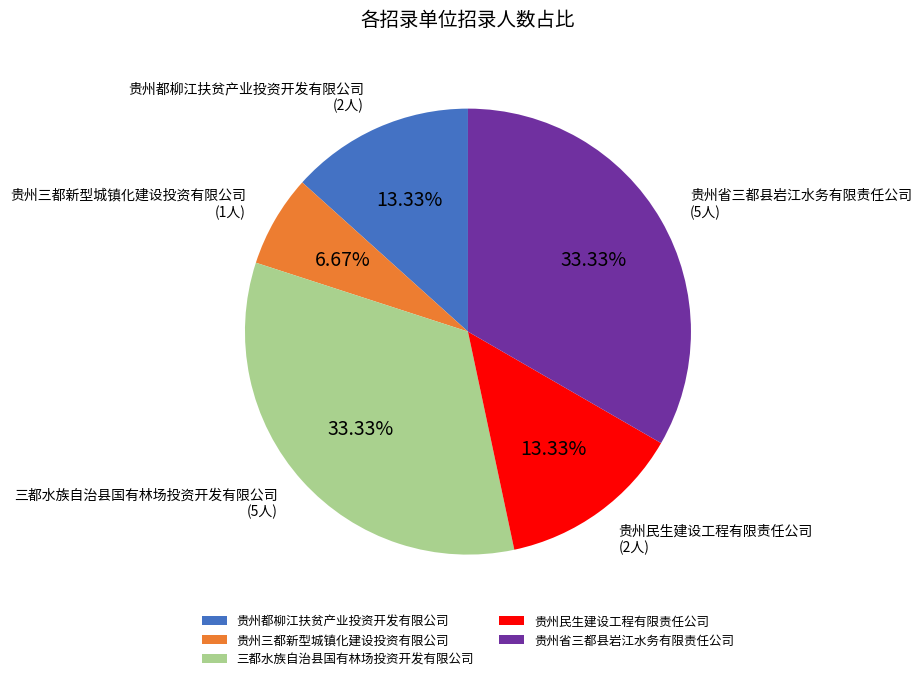

To the nearest percent, what portion does 贵州民生建设工程有限责任公司 represent?

13%